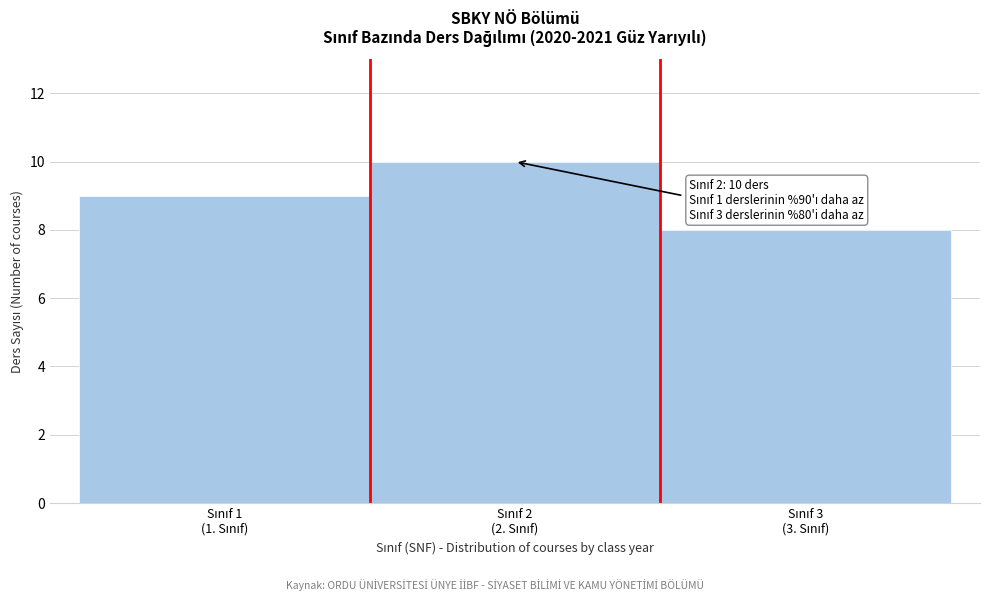

Reading left to right, extract all data points from this chart.

9	10	8